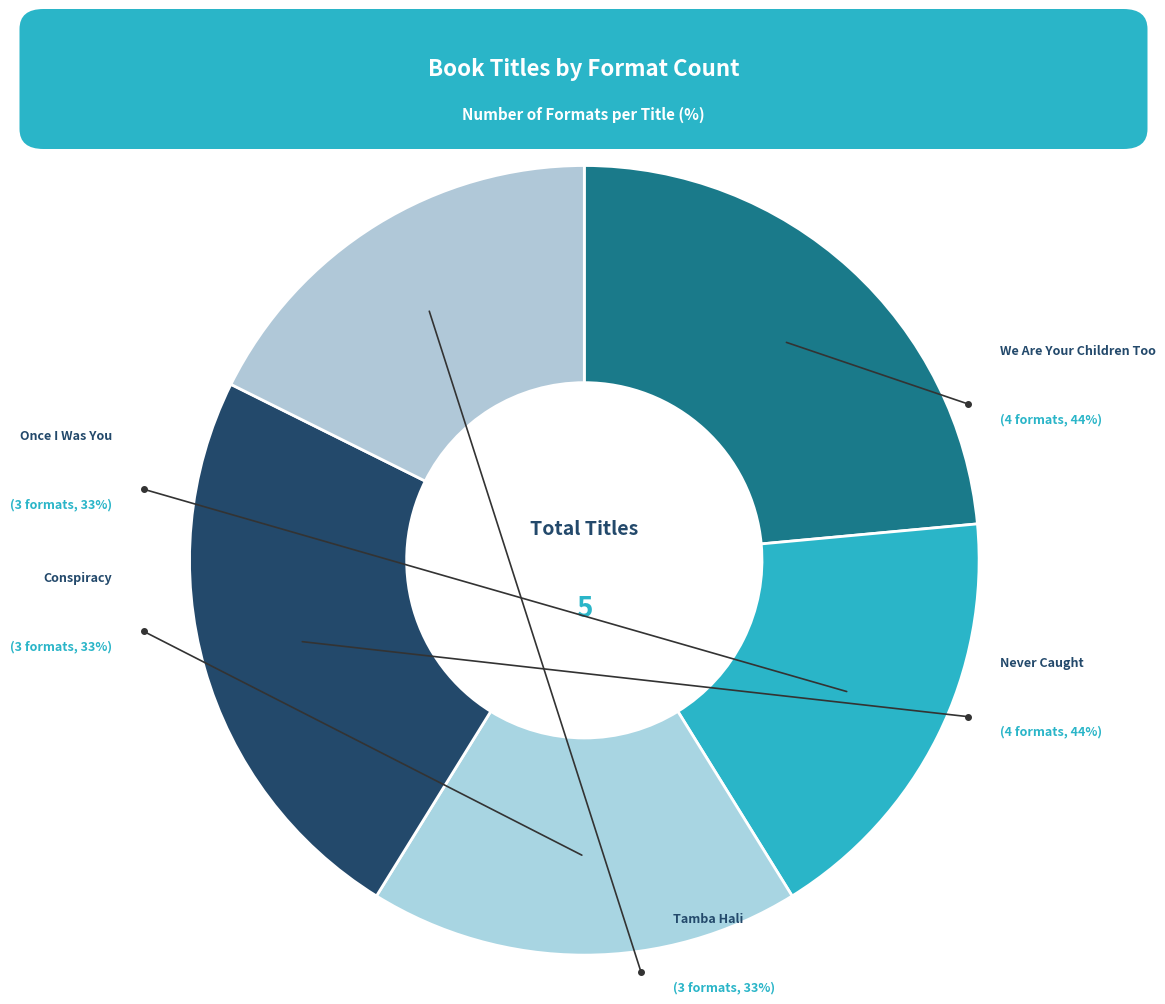

Do Once I Was You -- Adapted for Young Readers and Conspiracy together represent more than half of the pie?

No